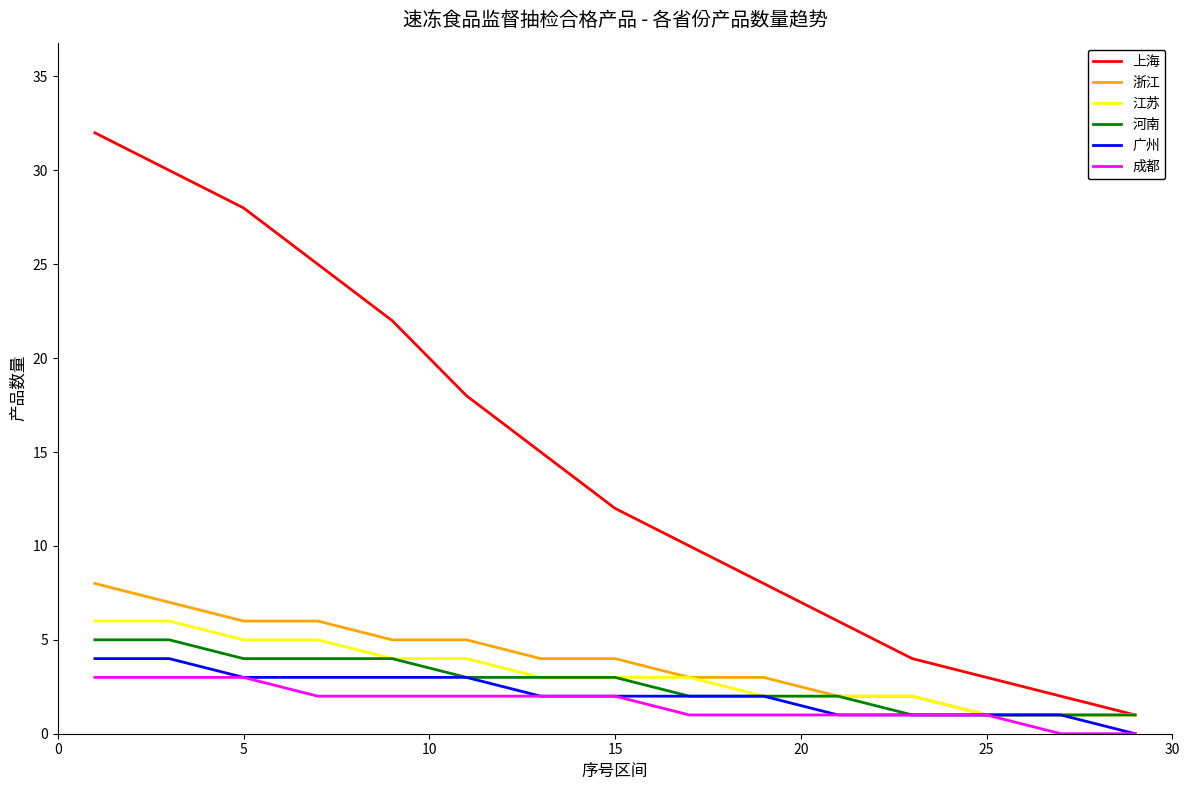

True or false: 上海 and 广州 cross at least once.

False